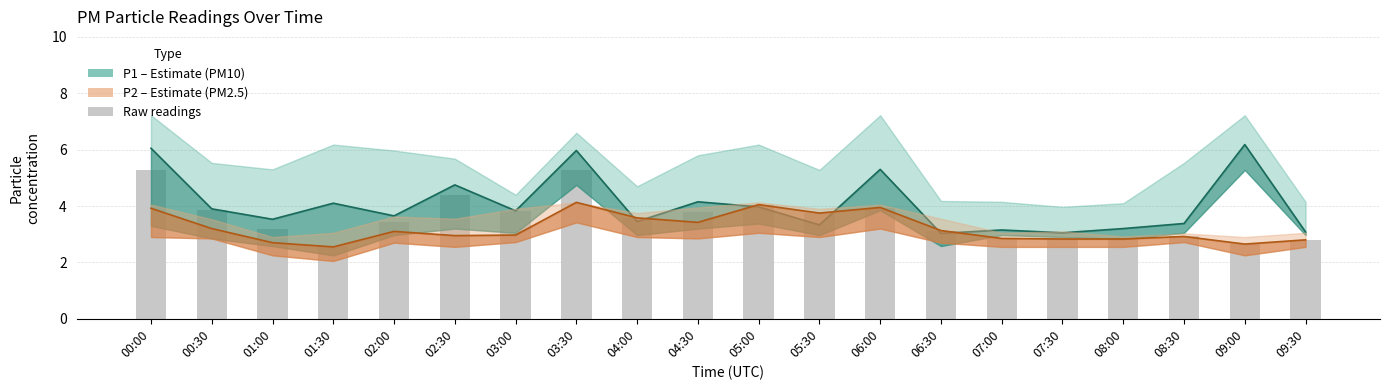

The P2 (PM2.5) series shows 4.3 at 02:00. True or false?

False